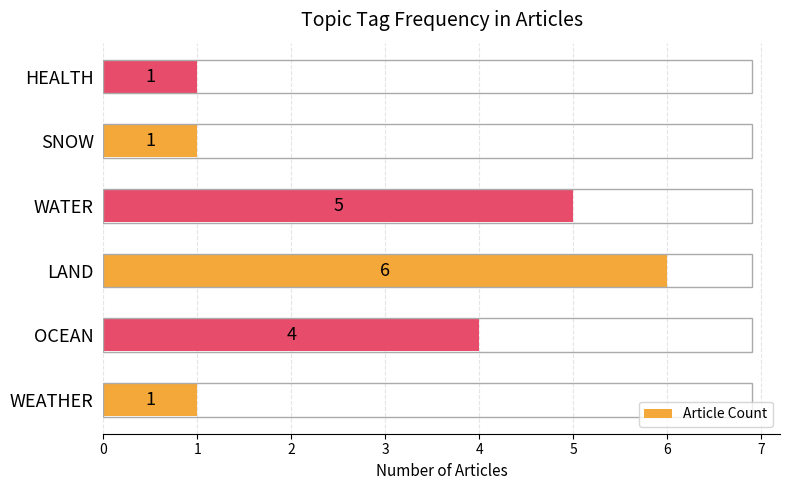

Which has a higher value, LAND or WEATHER?

LAND